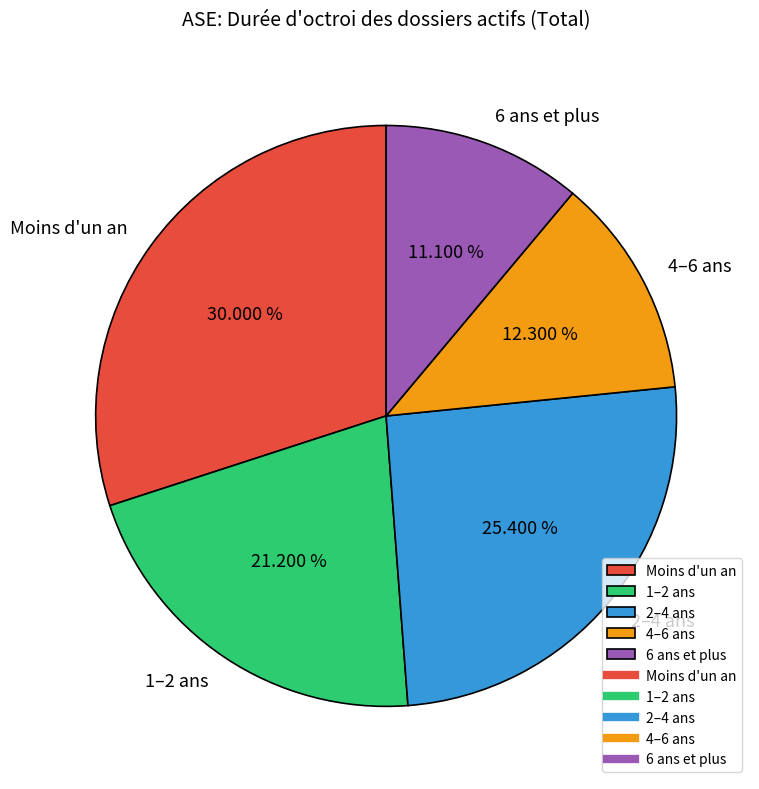

What percentage is the 6 ans et plus slice, to the nearest percent?

11%